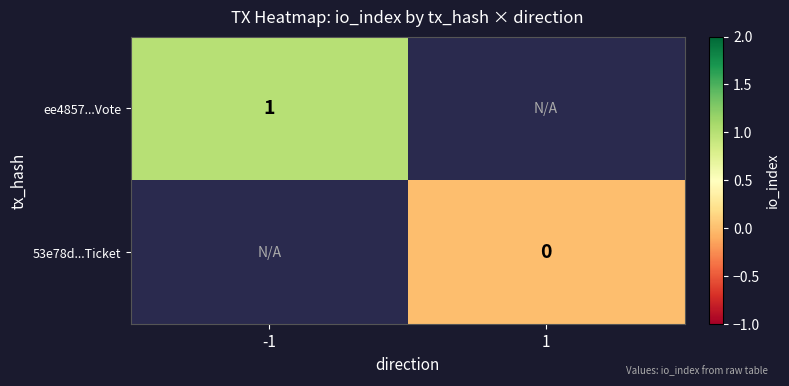

Is the value of ee4857...Vote at -1 greater than the value of 53e78d...Ticket at 1?

Yes